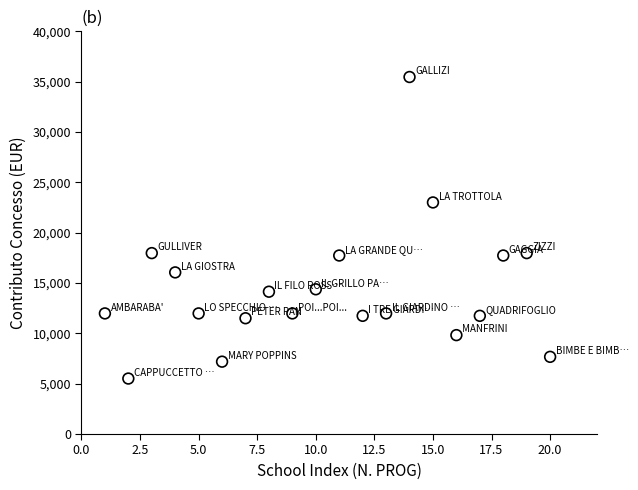

What is the range of X values (max minus min)?

19.0